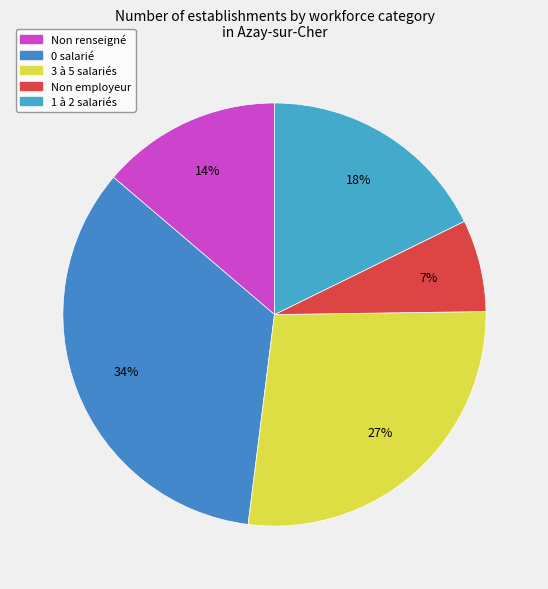

How many segments does this pie chart have?

5